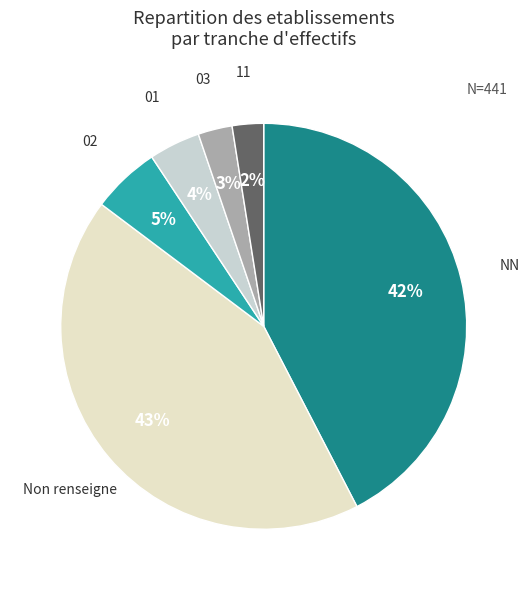

To the nearest percent, what percentage of the pie is NN?

42%